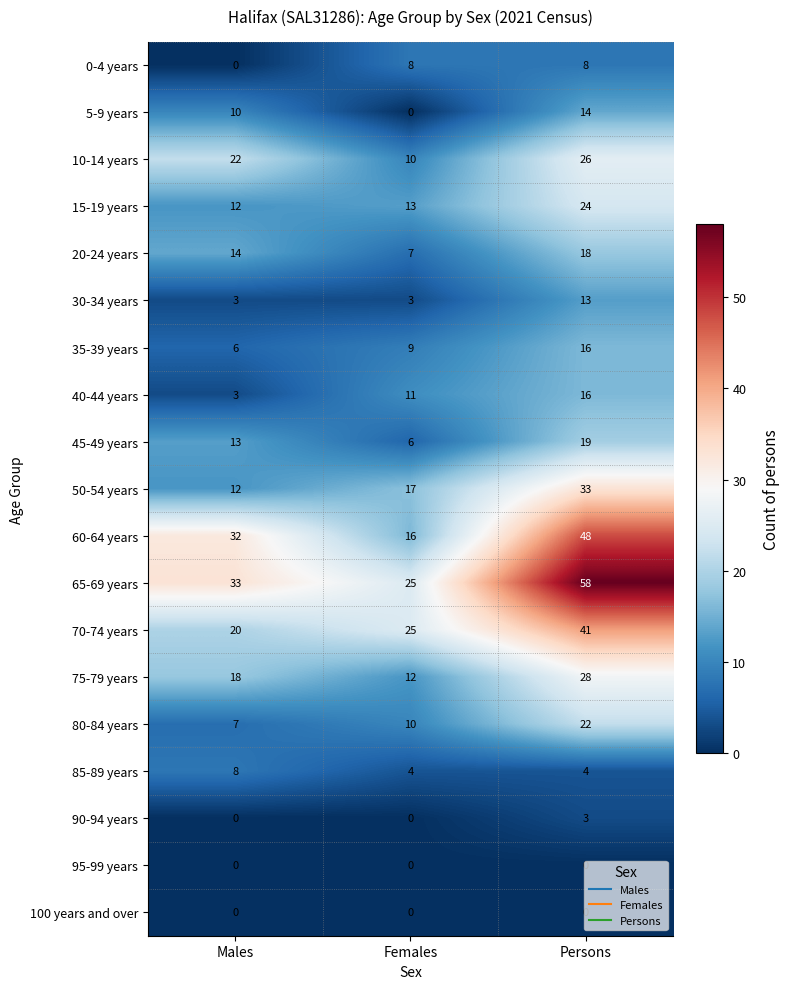

Read the 50-54 years value at Persons.

33